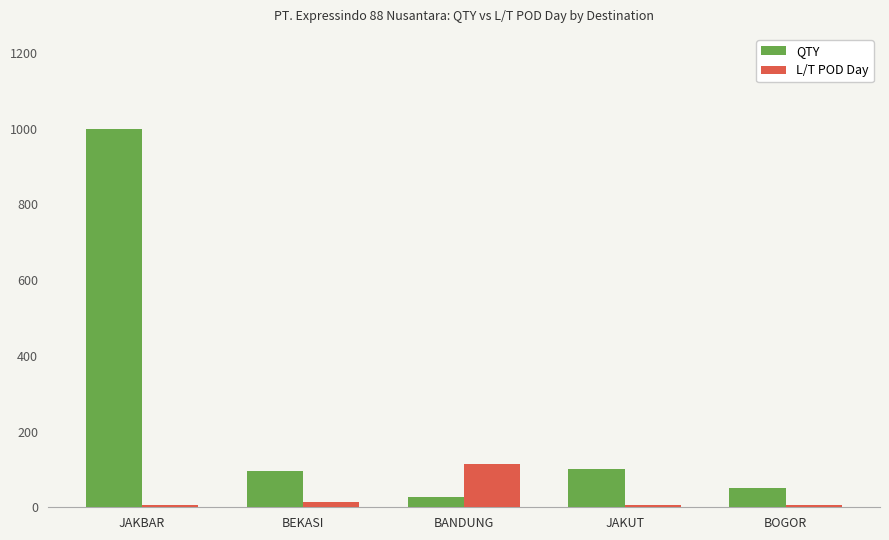

Rank the series by their average value, from lowest to highest.

L/T POD Day, QTY